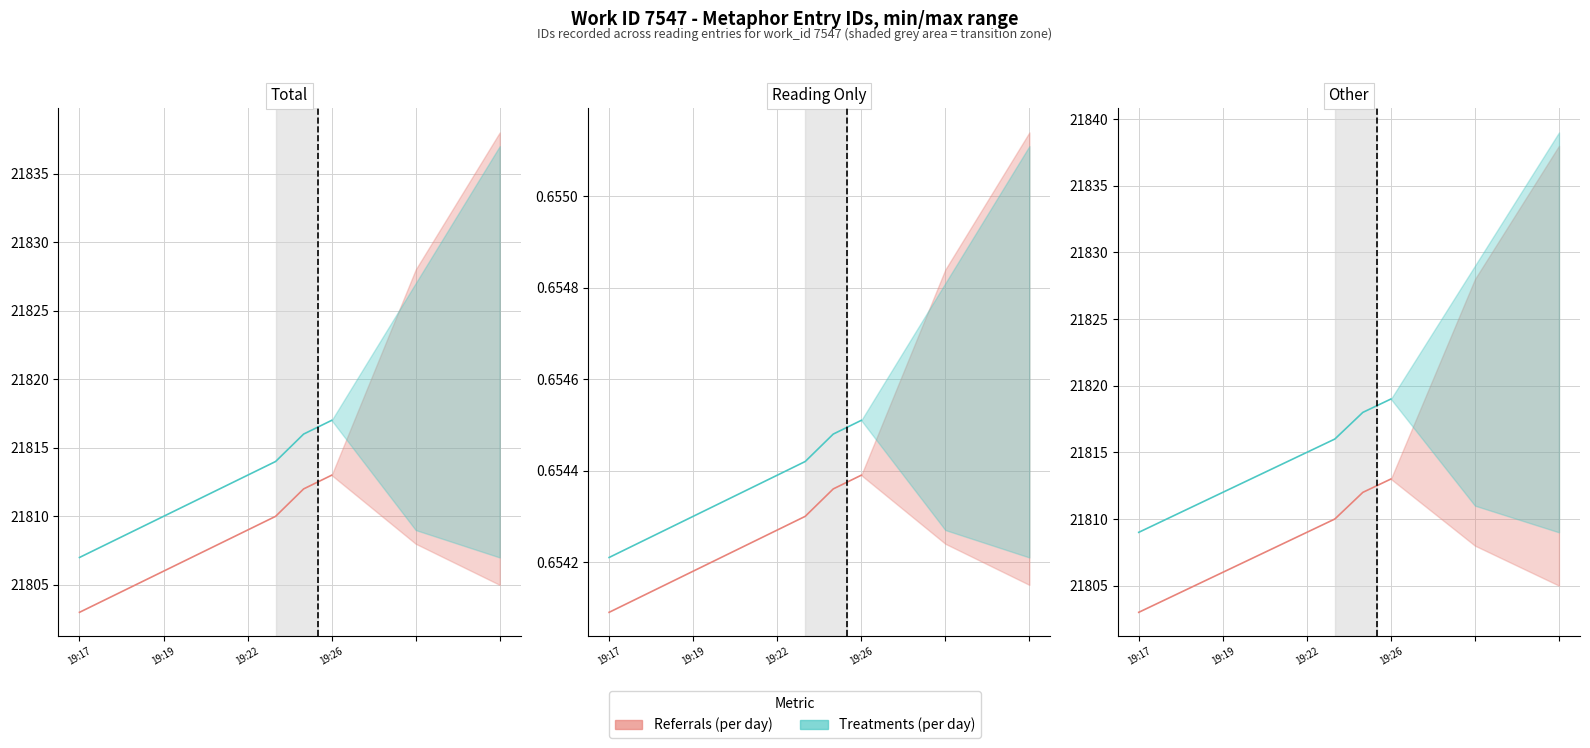

The Treatments (per day) series shows 10469 at 7. True or false?

False